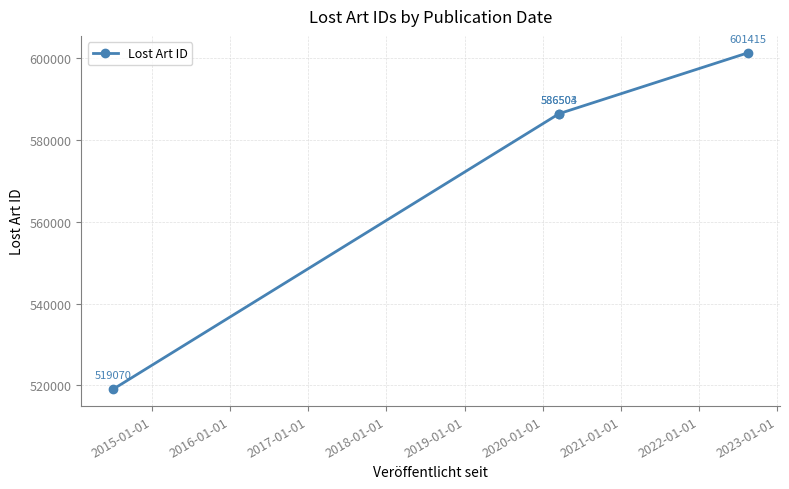

Approximately how many times larger is the value at 2017-01-01 compared to 2016-01-01?

1.0